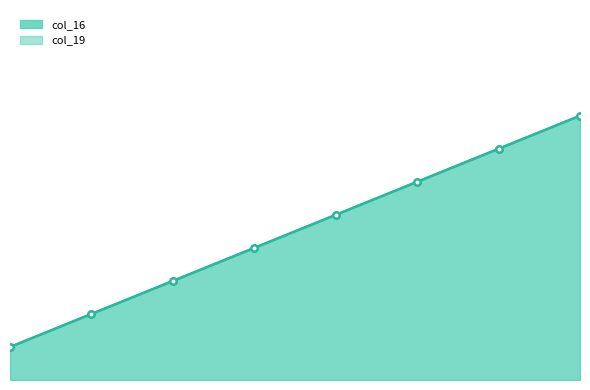

What is the total value across all series at 3?

15